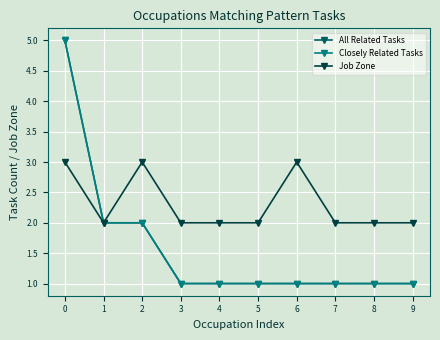

Is this an area chart (filled region under the line)?

No